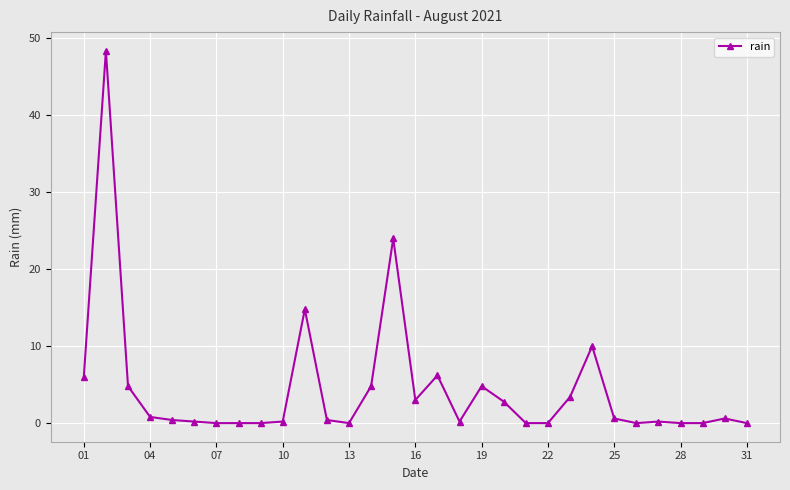

True or false: there are more than 1 points higher than both neighbors.

True